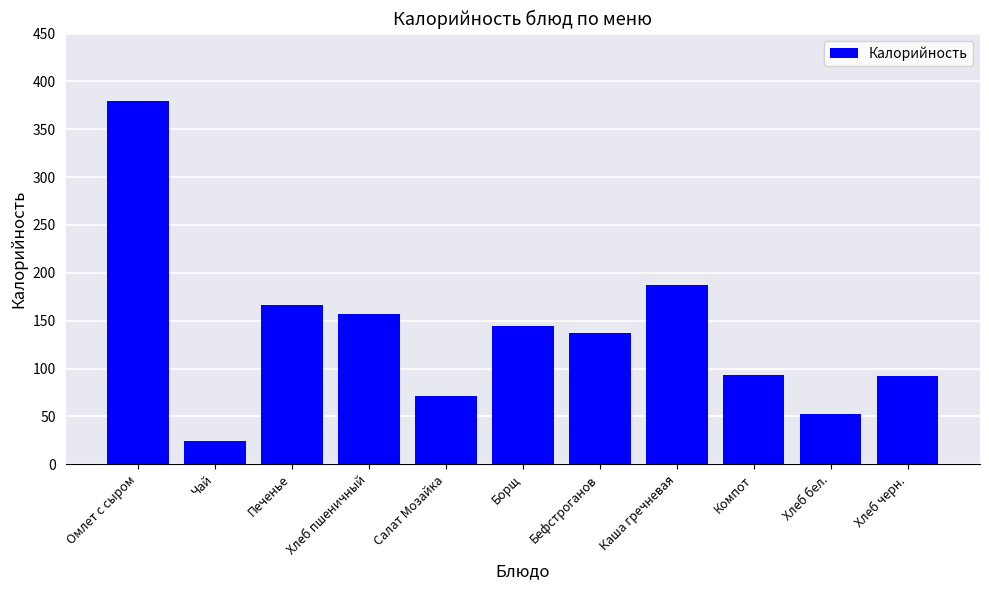

Approximately how many times larger is the value at Чай compared to Каша гречневая?

0.1